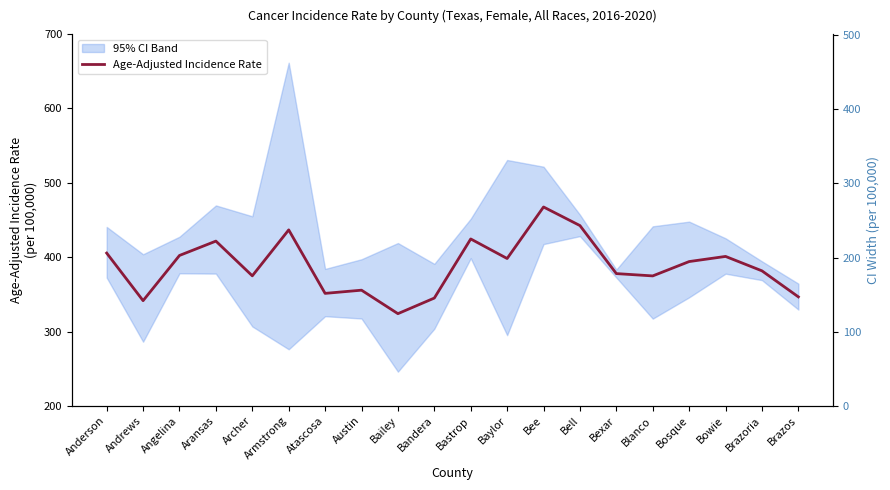

True or false: the data shows 355.6 at Austin.

True